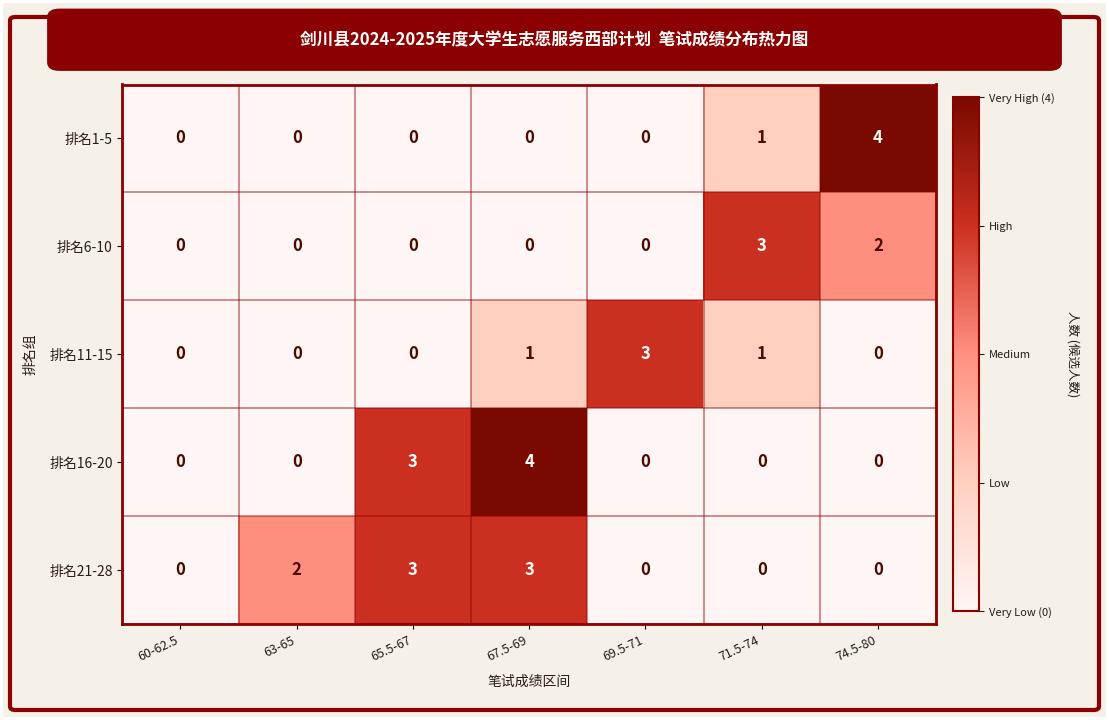

Which series has the largest total across all categories?

排名21-28